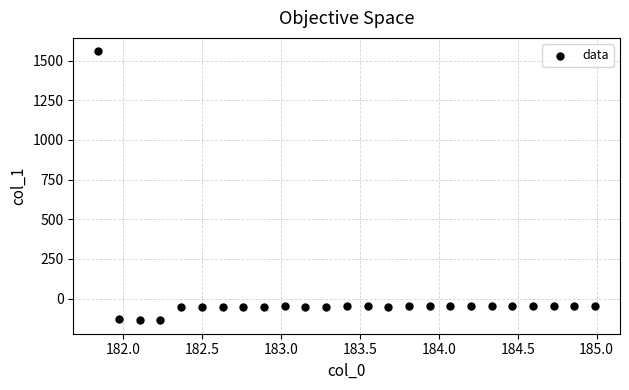

What is the range of Y values (max minus min)?

1695.0